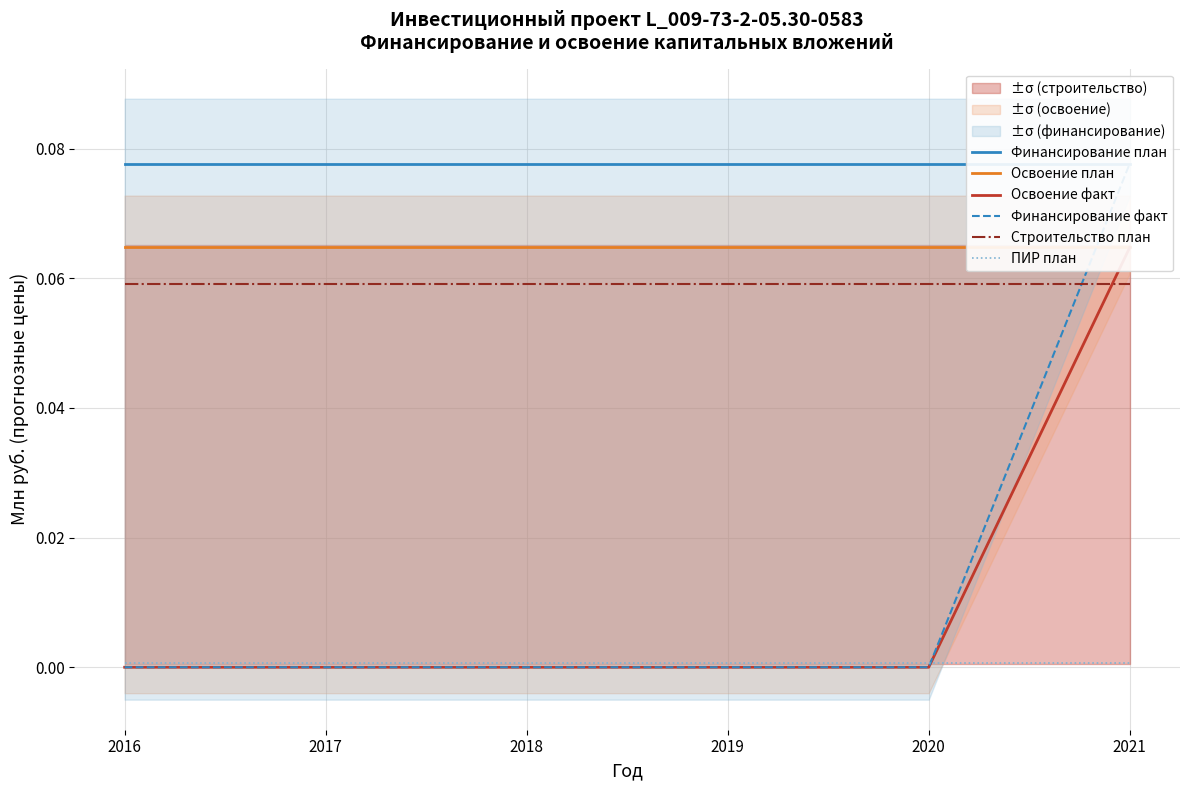

What value does the Строительство план series have at 2020?

0.1